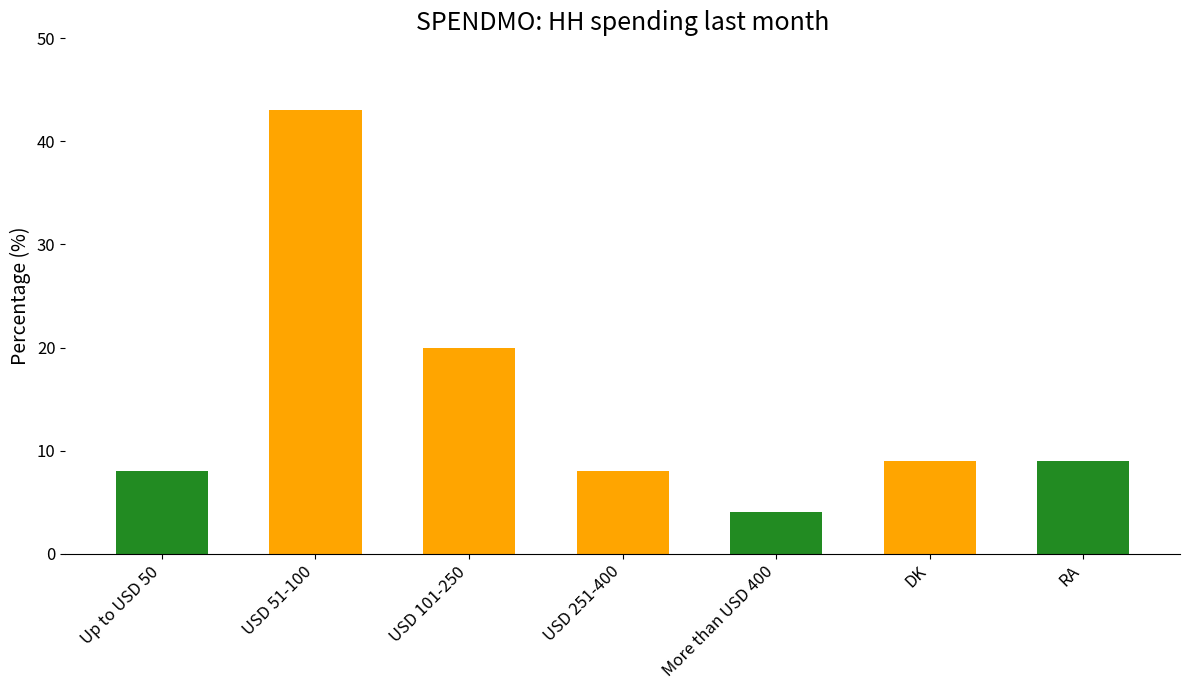

How many data points are less than 9?

3